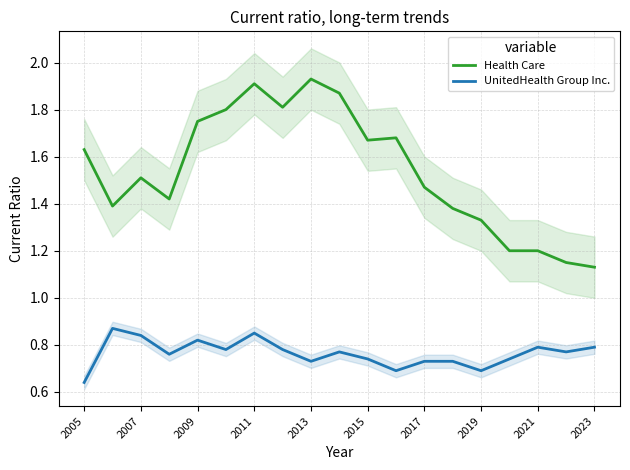

True or false: Health Care and UnitedHealth Group Inc. cross at least once.

False